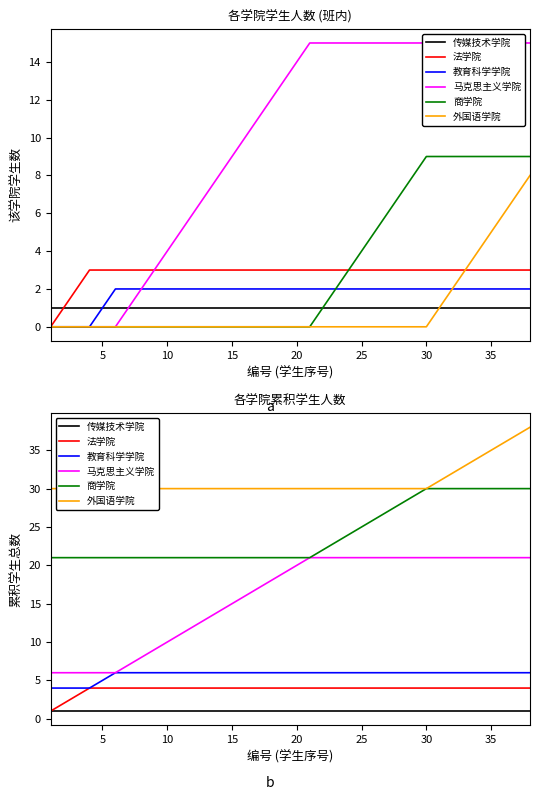

List the series in order of their peak value, lowest first.

传媒技术学院, 法学院, 教育科学学院, 马克思主义学院, 商学院, 外国语学院